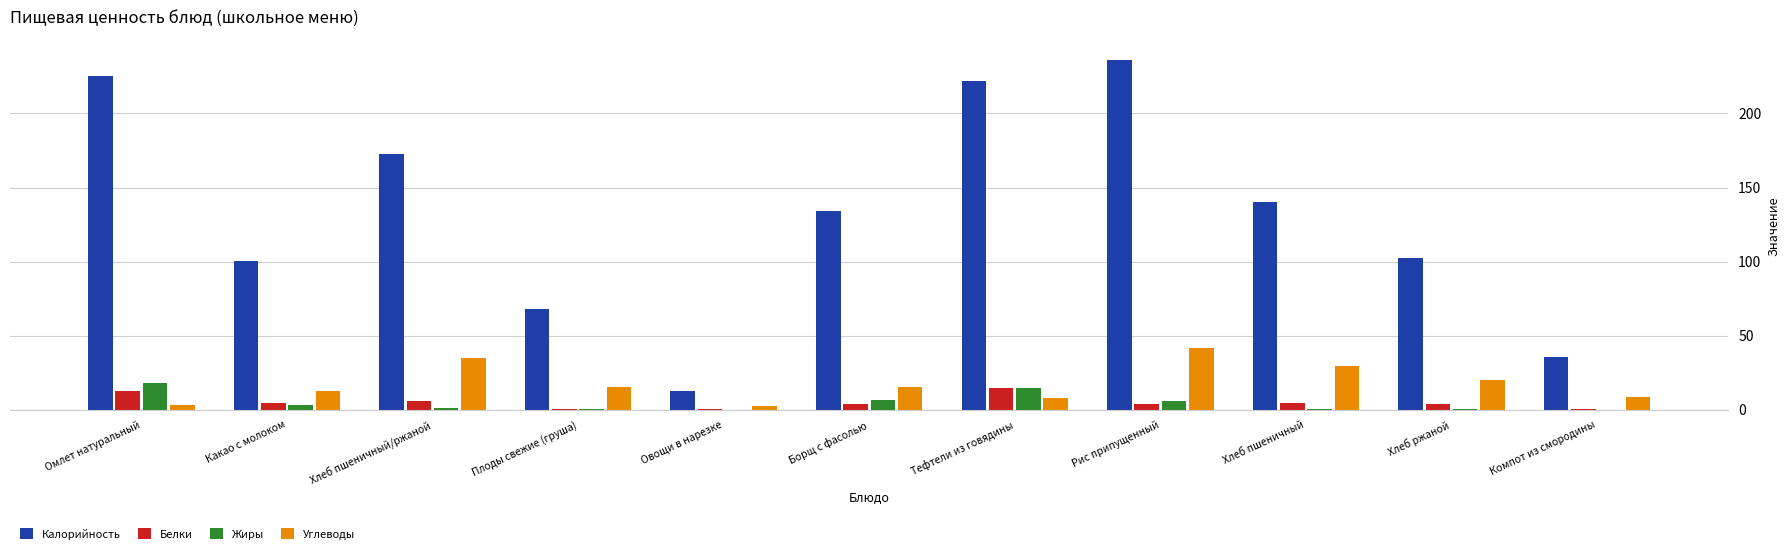

Between Тефтели из говядины and Компот из смородины, which series saw the biggest shift?

Калорийность